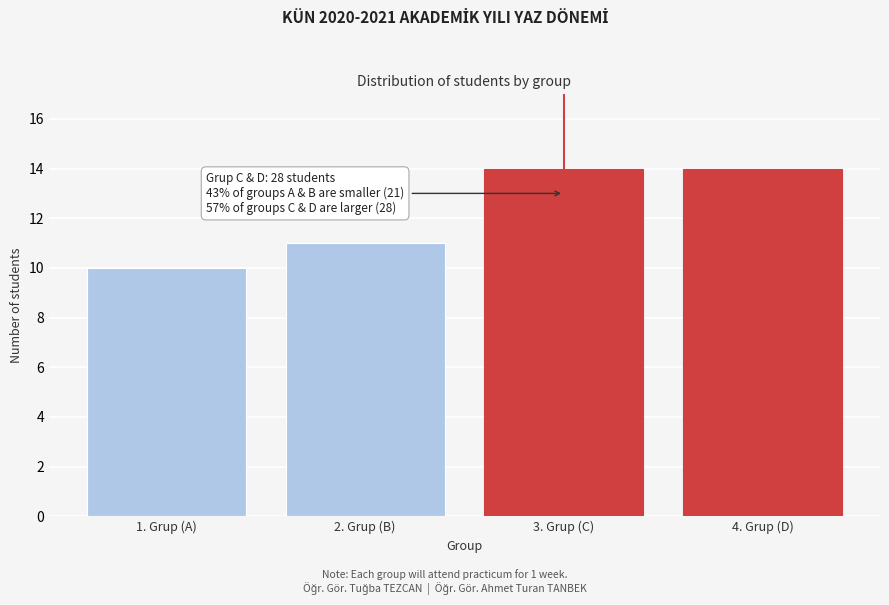

Reading left to right, extract all data points from this chart.

1. Grup (A)=10	2. Grup (B)=11	3. Grup (C)=14	4. Grup (D)=14